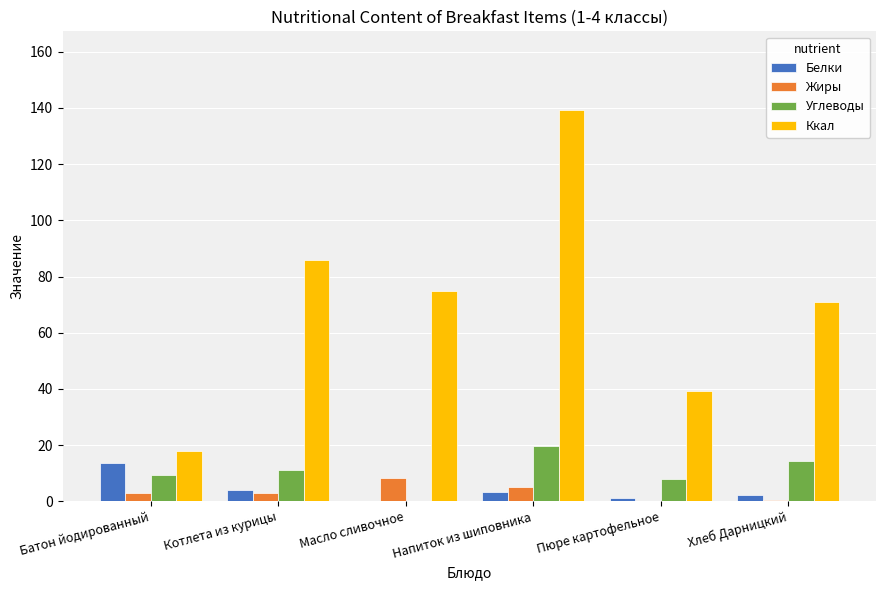

What is the highest value of the Ккал series?

139.4